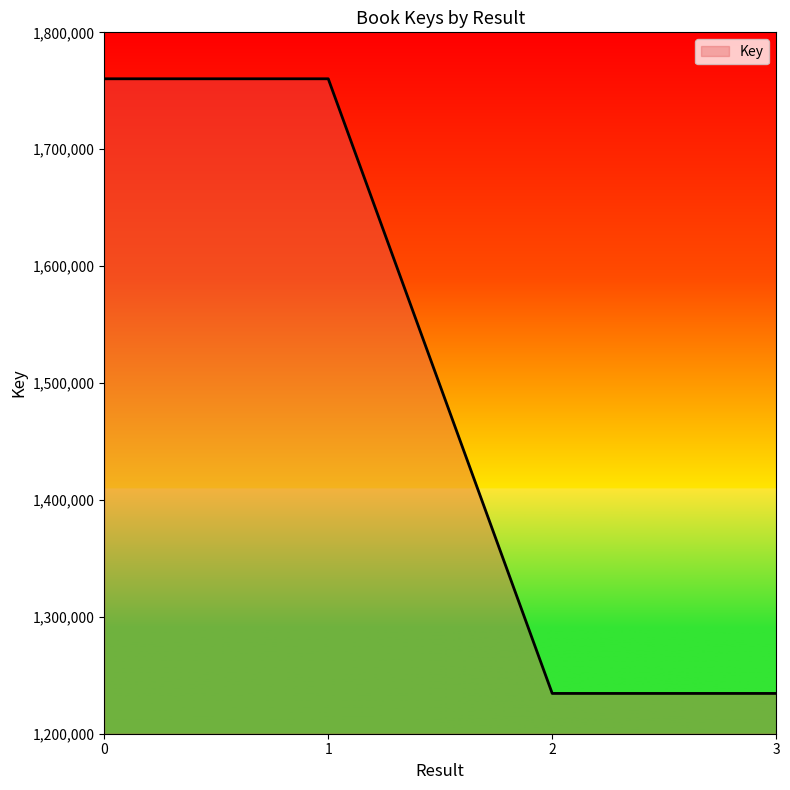

Count the number of categories in the chart.

4